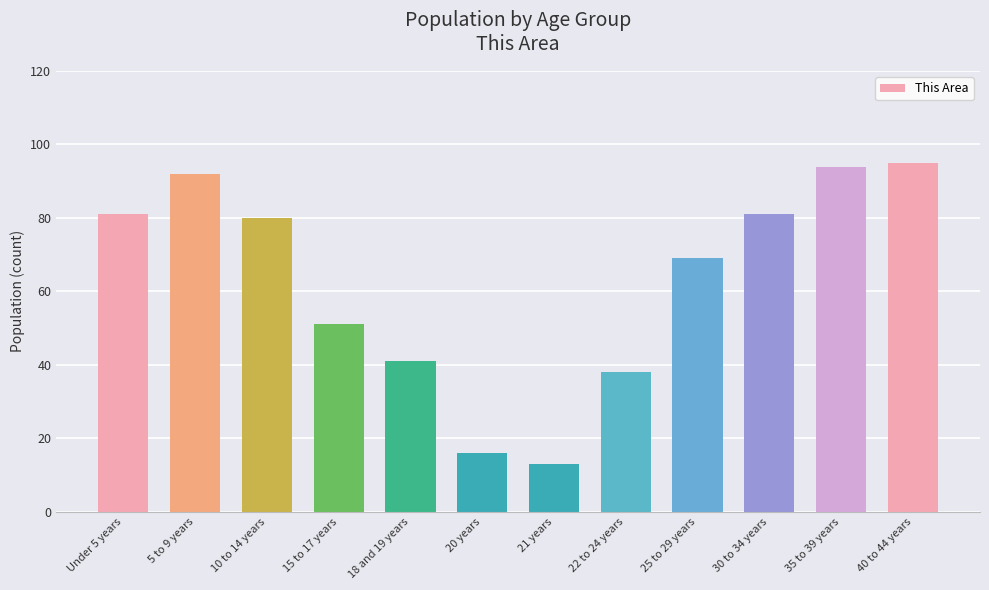

What is the label of the 3rd bar from the left?

10 to 14 years